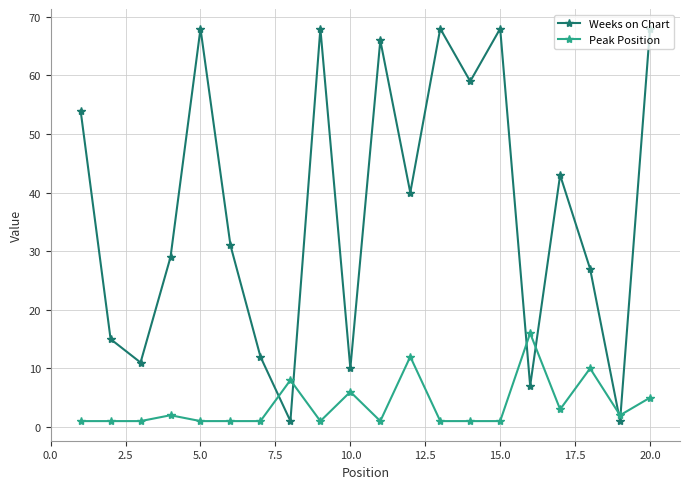

Which series has the largest range (max minus min)?

Weeks on Chart